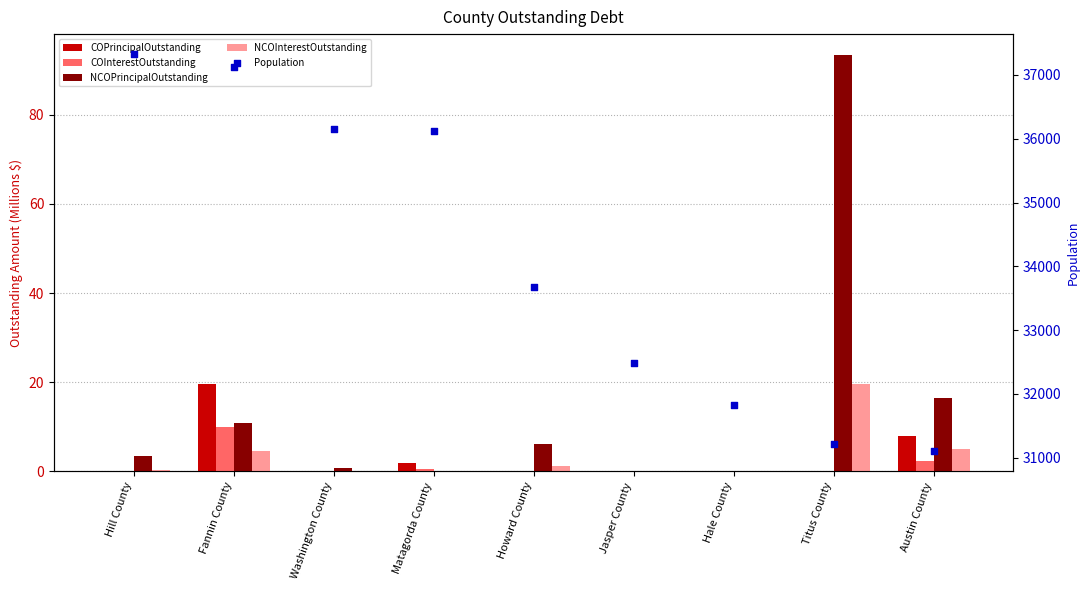

Which series reaches the maximum Y coordinate?

Population